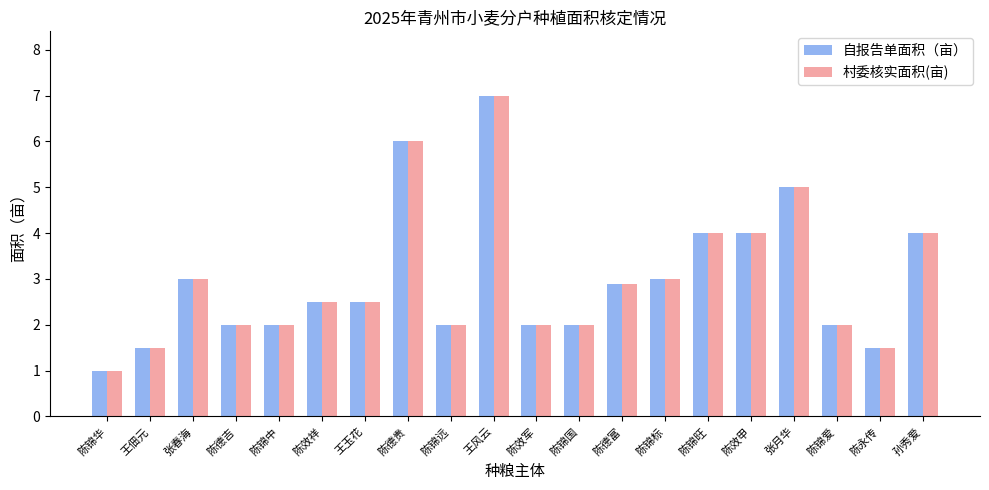

What is the difference between the second highest and minimum values in the 村委核实面积(亩) series?

5.0